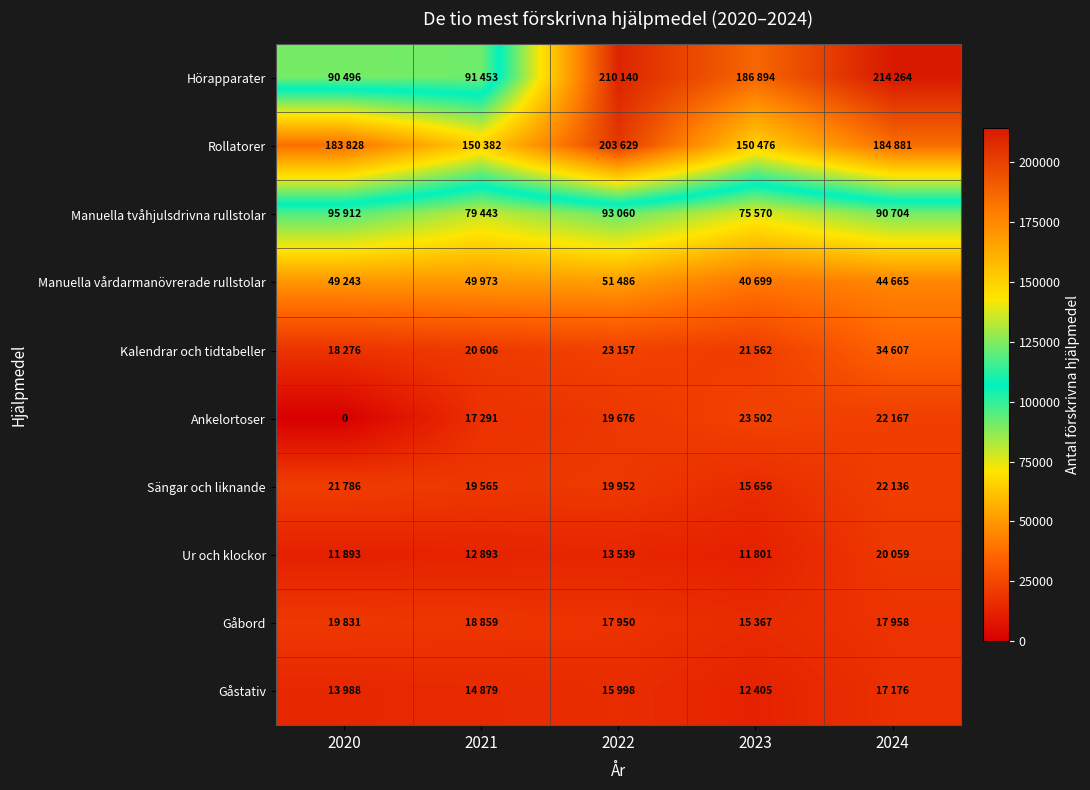

Between 2021 and 2024, which series saw the biggest shift?

Hörapparater